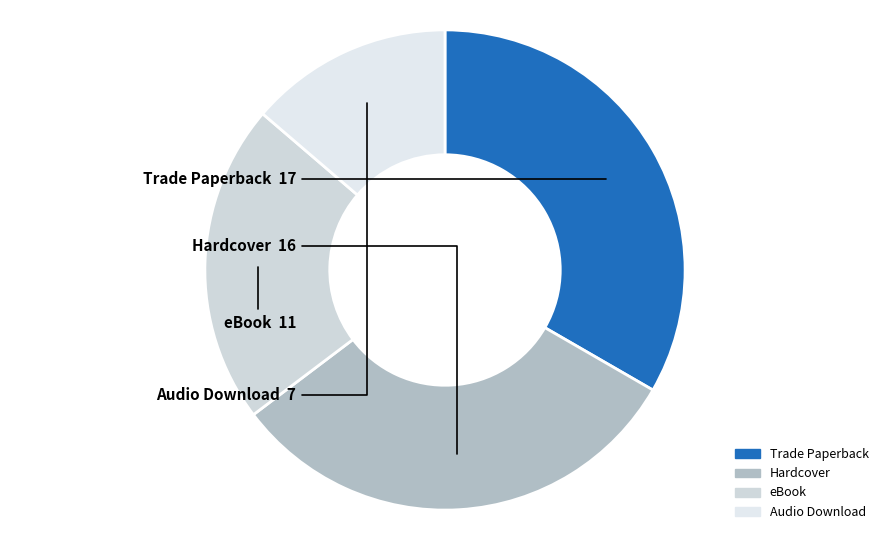

Which has a higher value, eBook or Trade Paperback?

Trade Paperback